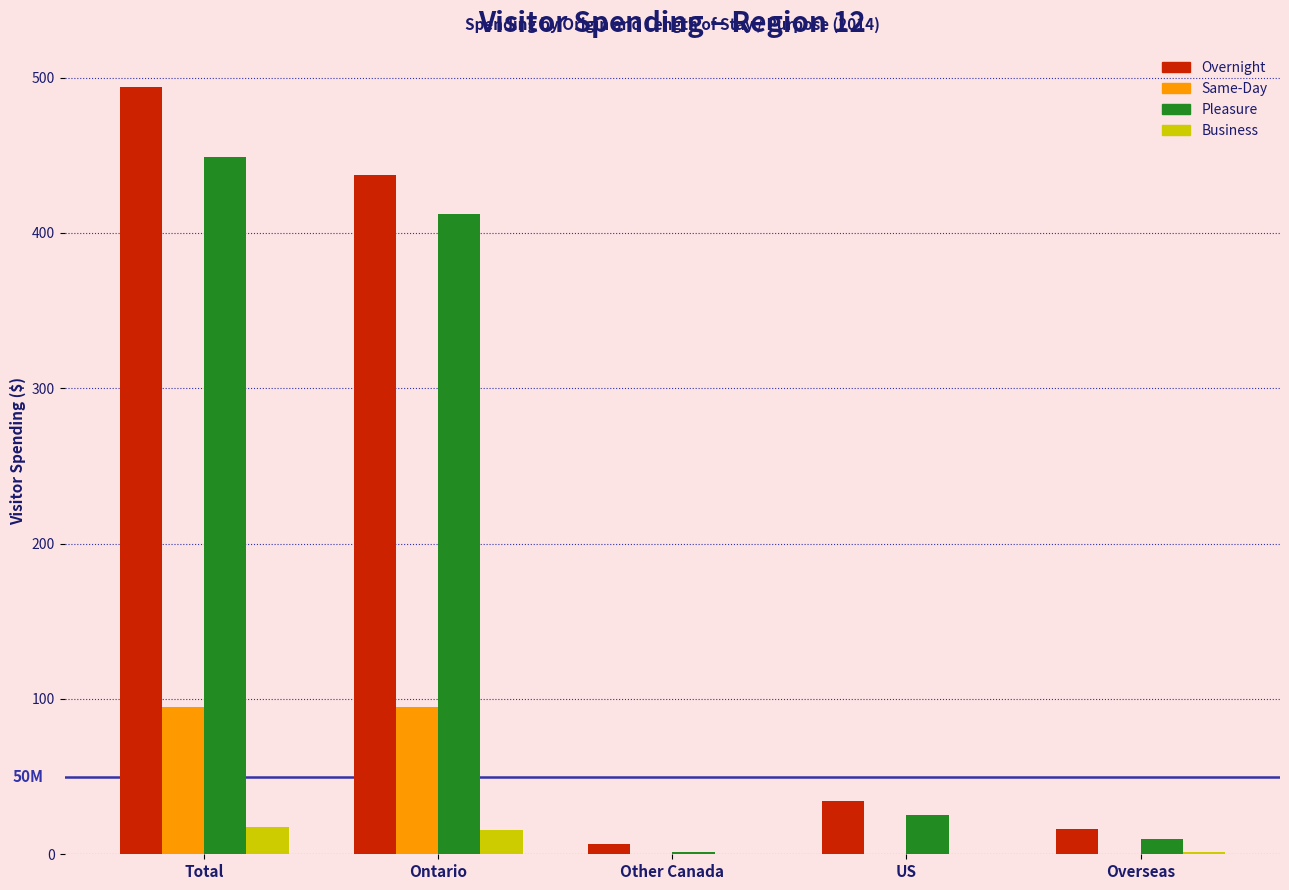

Which series changed the most between Total and Ontario?

Overnight